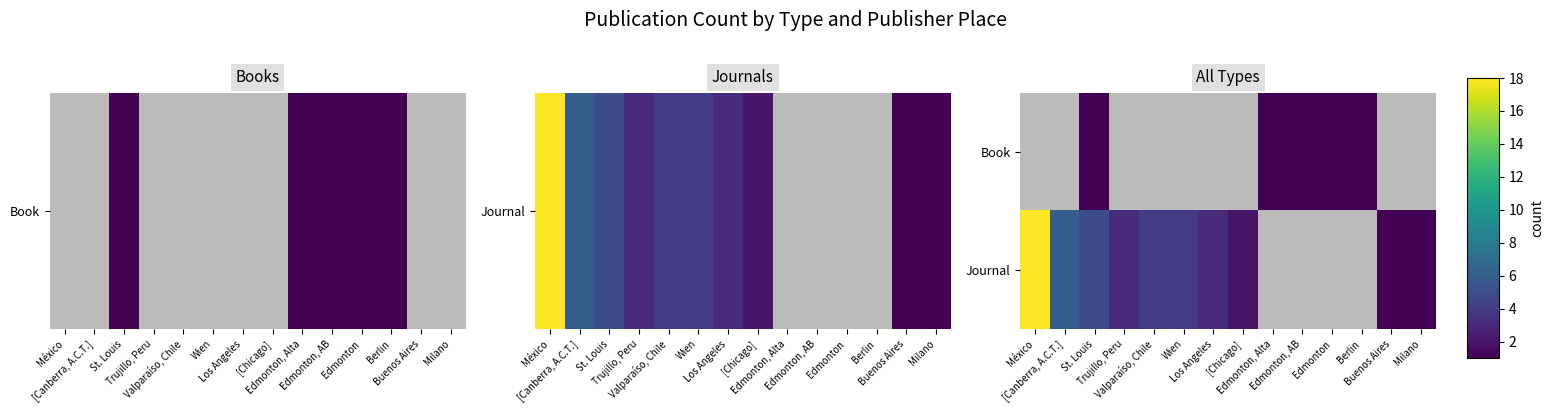

How many values in Journal are above zero?

10